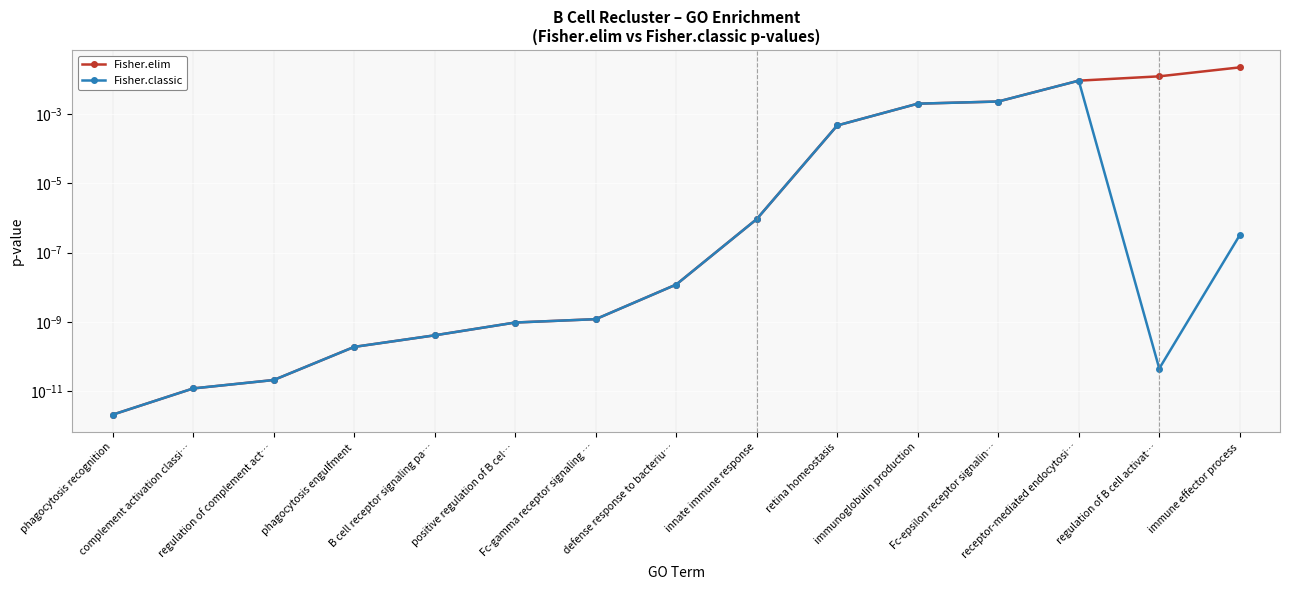

List the series in order of their peak value, highest first.

Fisher.elim, Fisher.classic